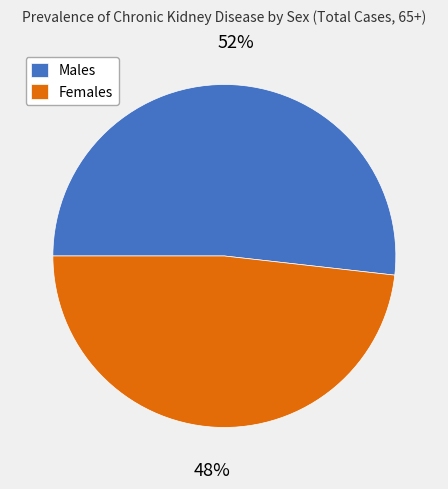

Do Females and Males together represent more than half of the pie?

Yes